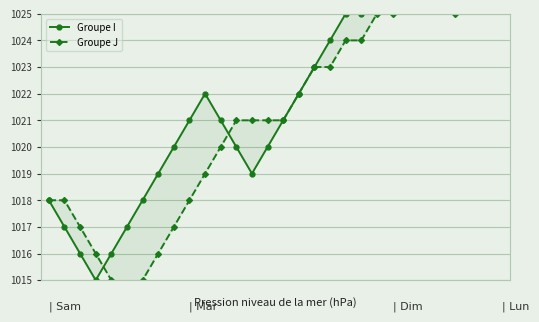

What is the maximum value shown in the chart?

1027